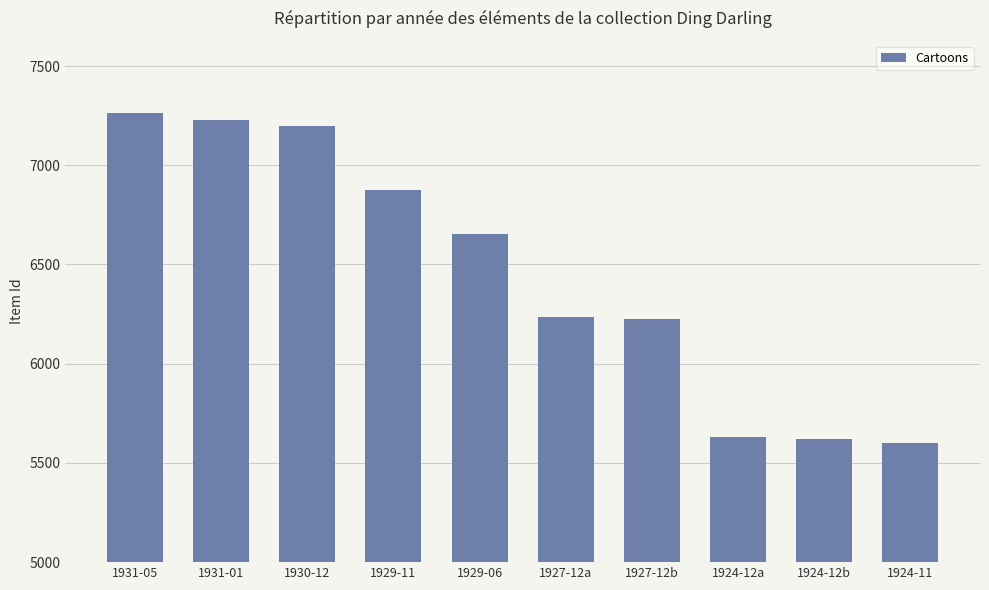

What is the label of the 3rd bar from the left?

1930-12